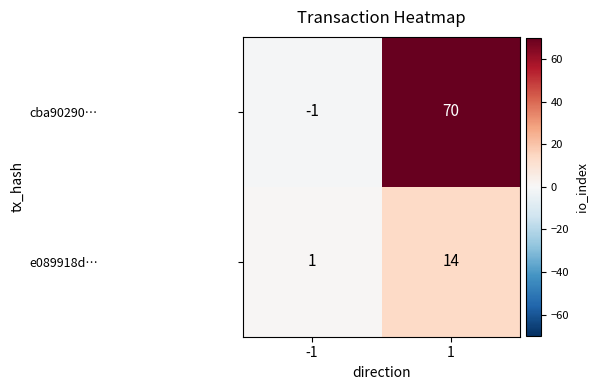

Reading left to right, list all the values displayed in this chart.

cba90290…: -1=-1	1=70
e089918d…: -1=1	1=14